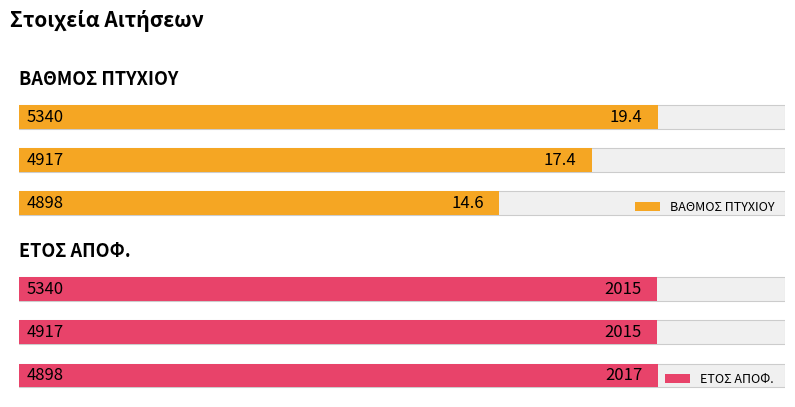

At how many categories does at least one series exceed 719?

3